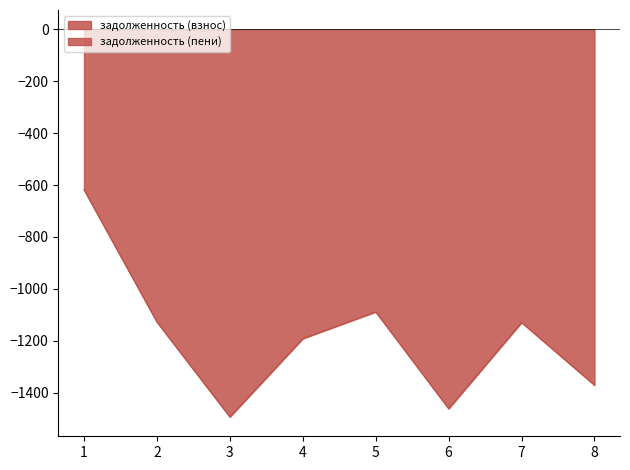

How many lines are shown in the chart?

1